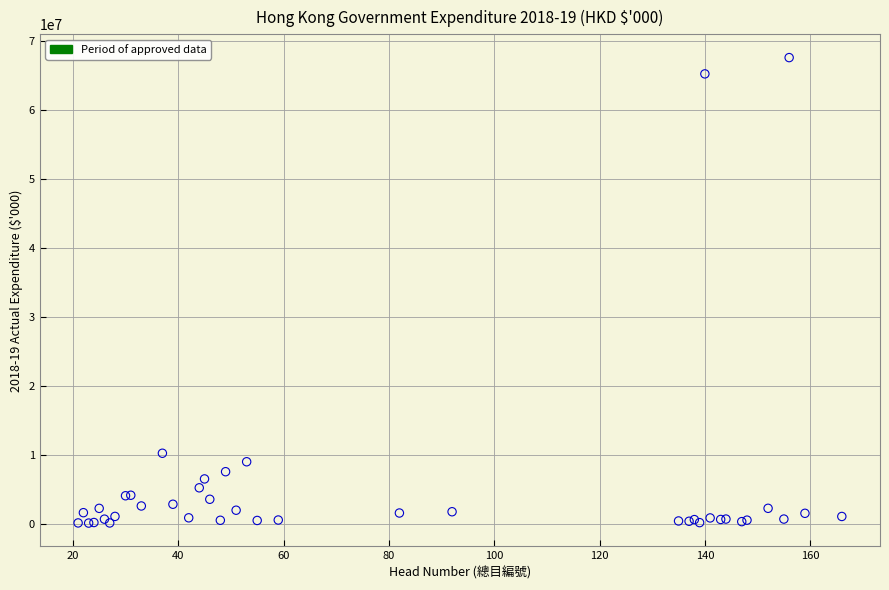

What Y value in the scatter plot is closest to 33870598?

10229445